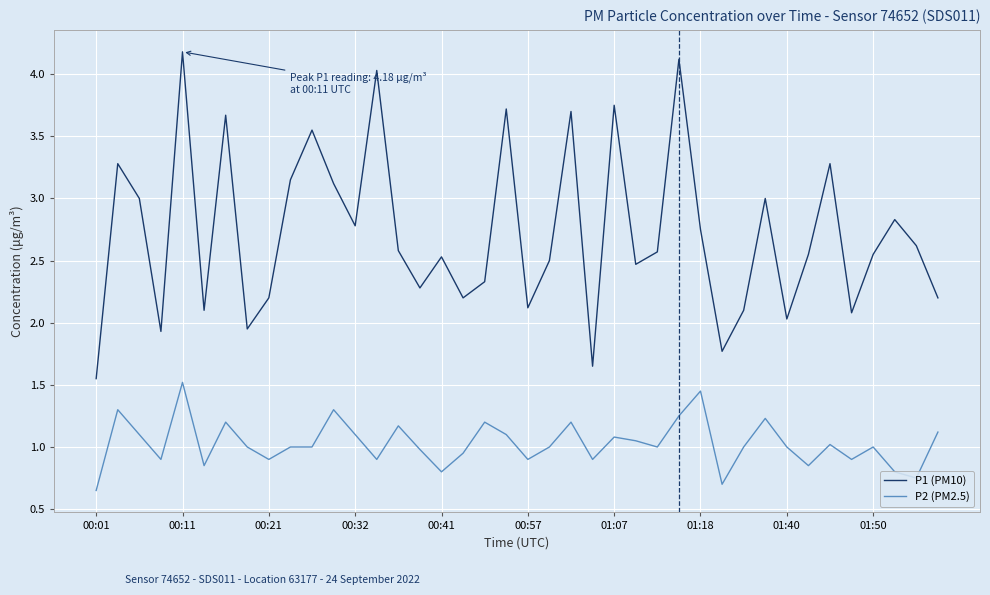

Rank the series by their average value, from highest to lowest.

P1 (PM10), P2 (PM2.5)